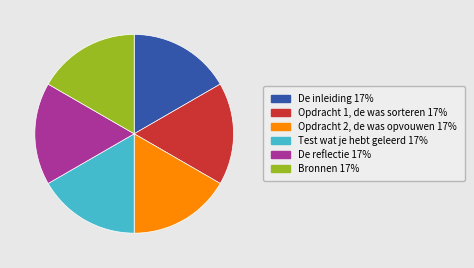

The Test wat je hebt geleerd slice represents 17% of the pie. True or false?

True